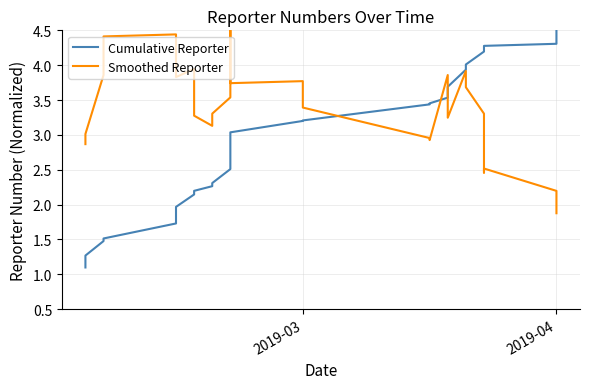

What value does the Smoothed Reporter series have at 2019-04?

2.2